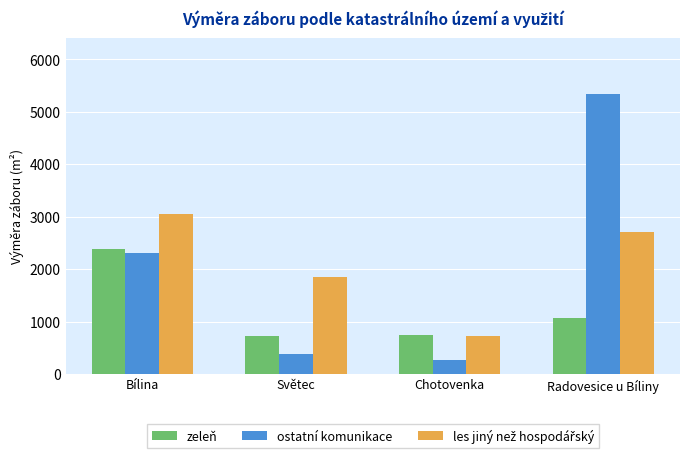

How many groups of bars are there?

4